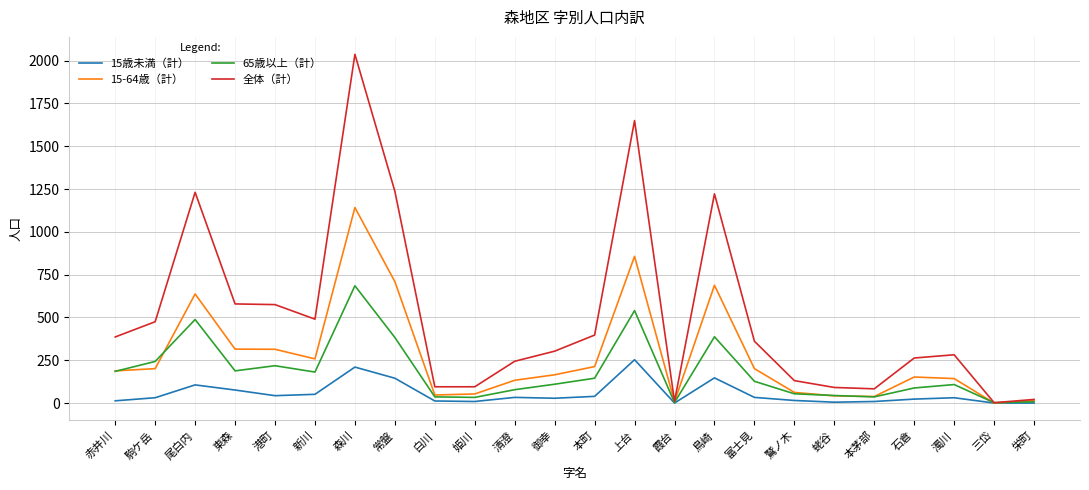

Is it true that 全体（計） equals 2037 at 森川?

True